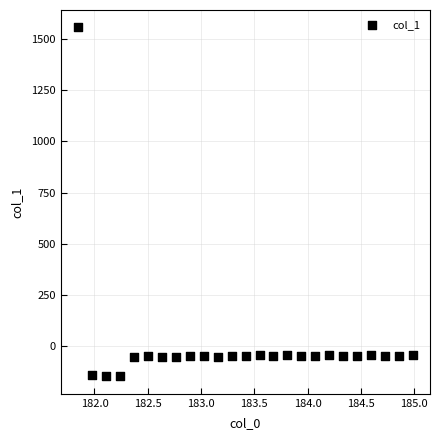

What is the range of X values (max minus min)?

3.1